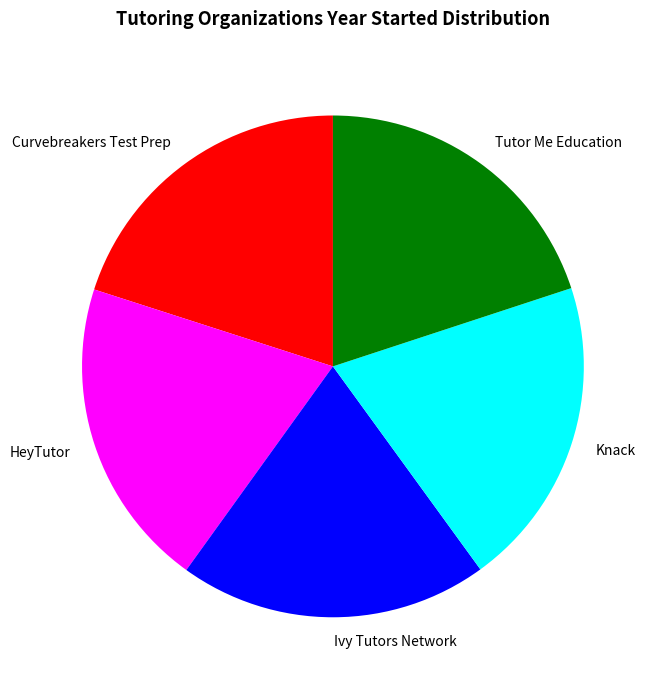

What is the ratio of the value at Knack to the value at HeyTutor?

1.0